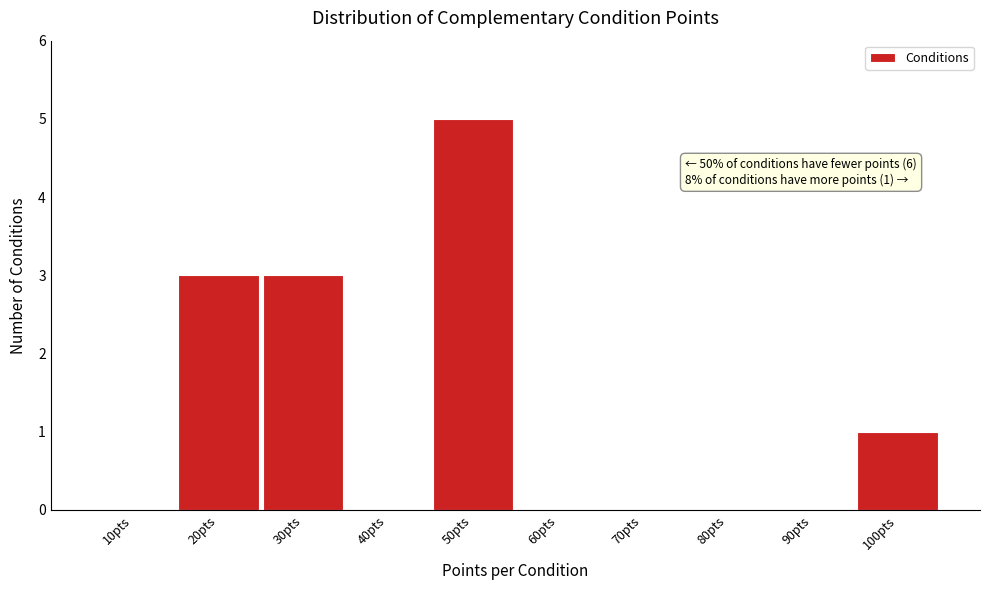

Reading right to left, extract all data points from this chart.

100pts=1	90pts=0	80pts=0	70pts=0	60pts=0	50pts=5	40pts=0	30pts=3	20pts=3	10pts=0